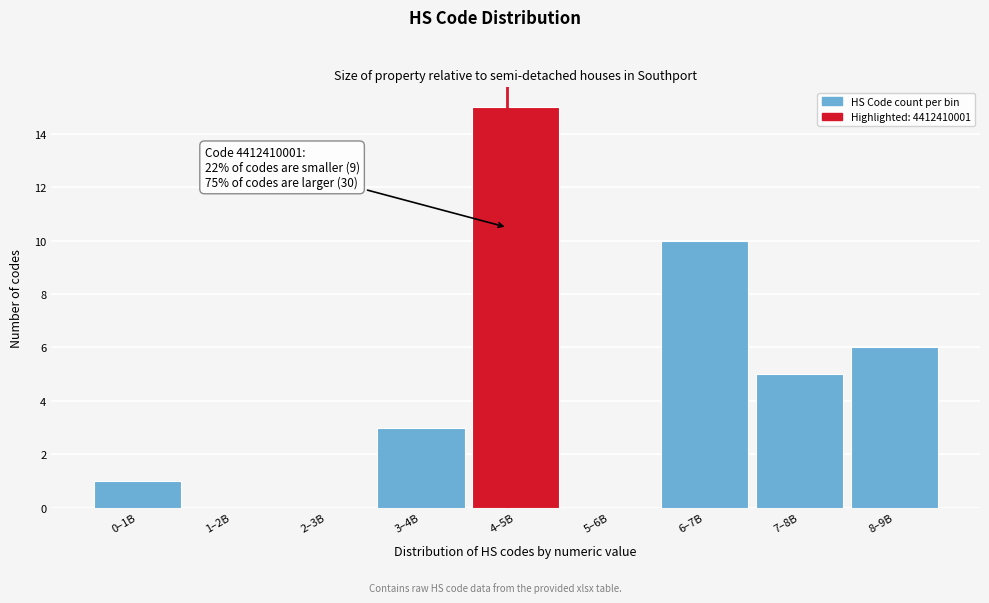

Reading left to right, what are all the values shown in this chart?

0–1B=1	1–2B=0	2–3B=0	3–4B=3	4–5B=15	5–6B=0	6–7B=10	7–8B=5	8–9B=6